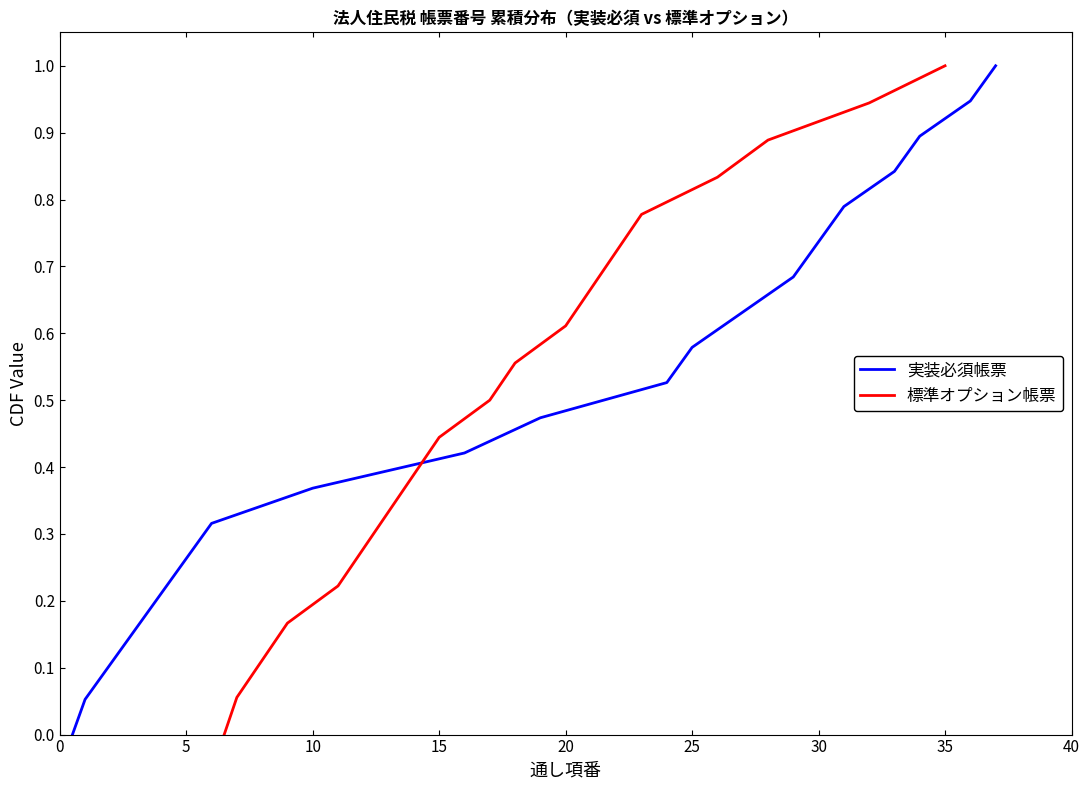

True or false: 標準オプション帳票 has a value of 1.0 at 35.

True